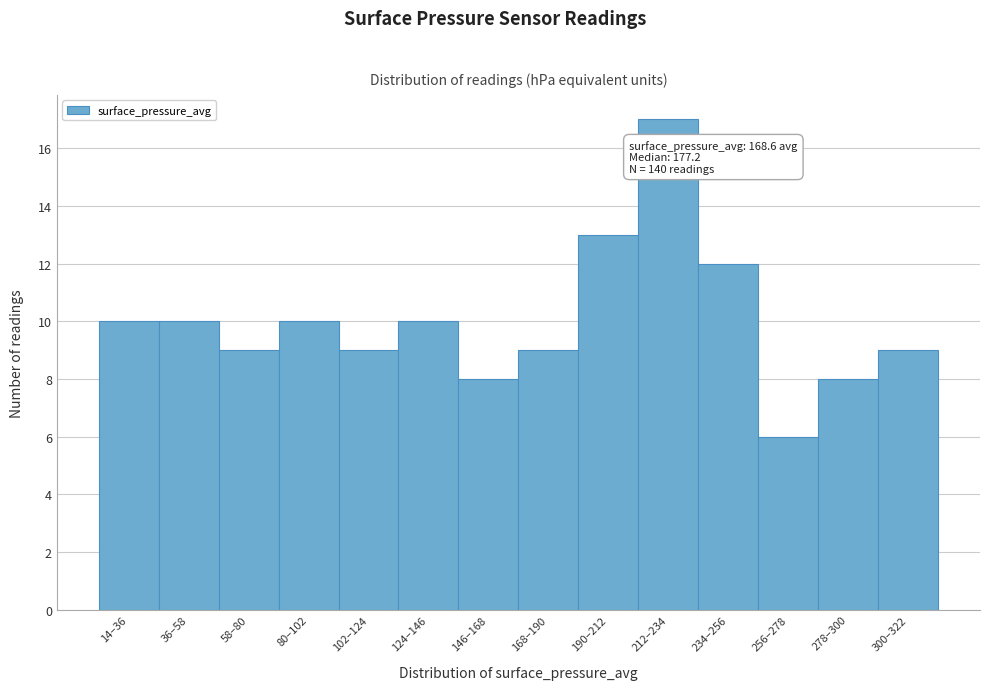

Reading right to left, what are all the values shown in this chart?

300–322=9	278–300=8	256–278=6	234–256=12	212–234=17	190–212=13	168–190=9	146–168=8	124–146=10	102–124=9	80–102=10	58–80=9	36–58=10	14–36=10